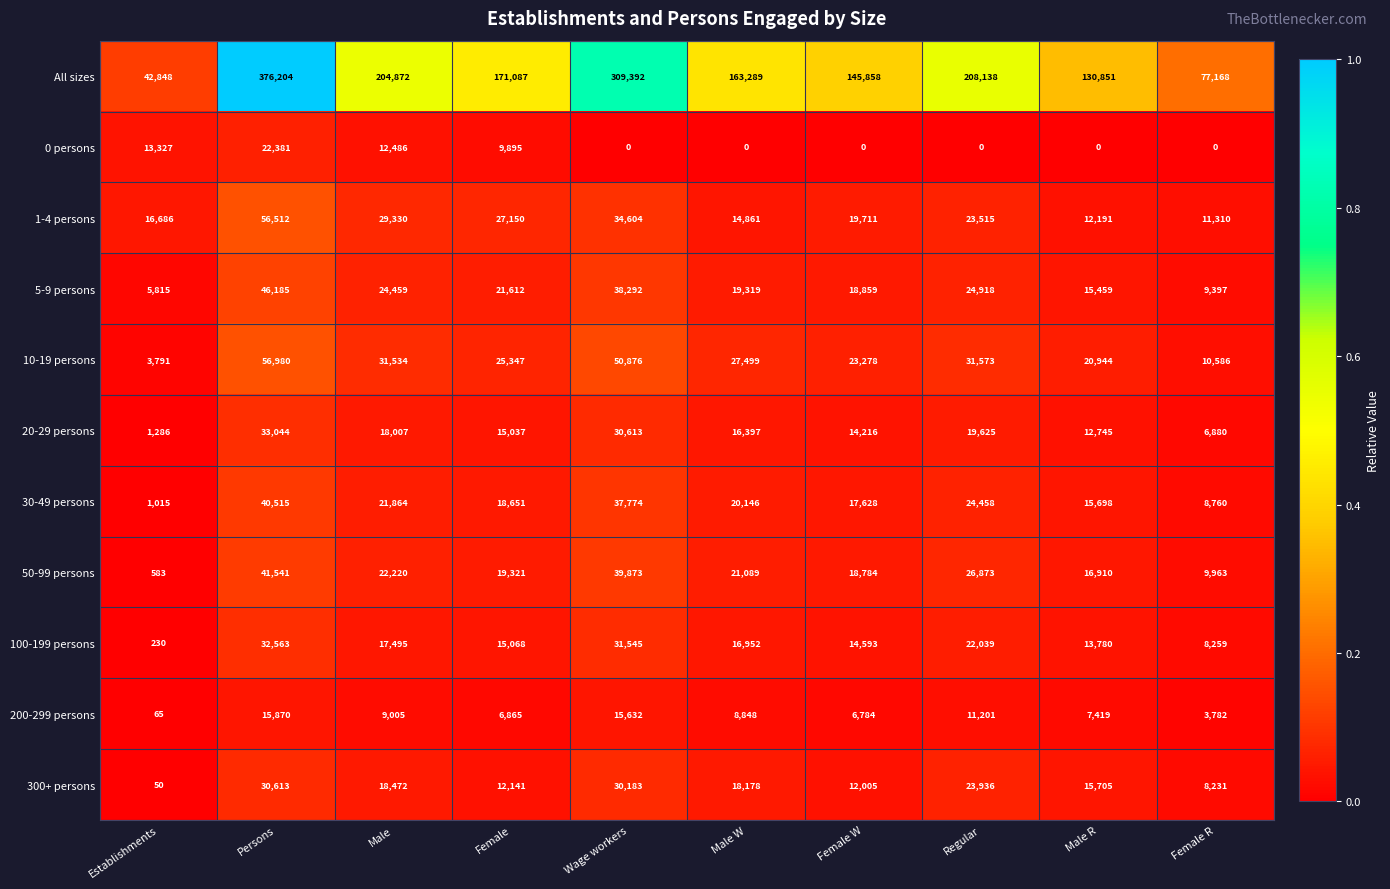

Rank the categories by 30-49 persons value from highest to lowest.

Persons, Wage workers, Regular, Male, Male W, Female, Female W, Male R, Female R, Establishments